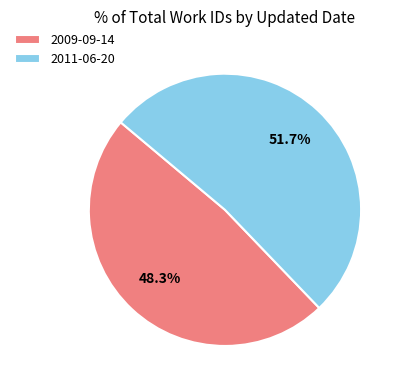

How many slices are in this pie chart?

2